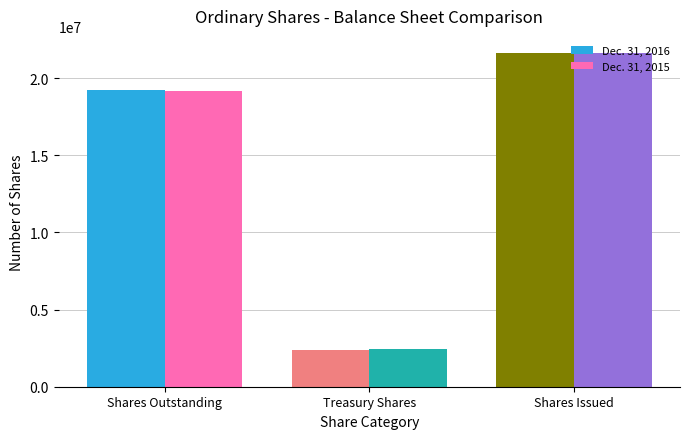

Is the value of Dec. 31, 2016 at Treasury Shares greater than the value of Dec. 31, 2015 at Shares Outstanding?

No